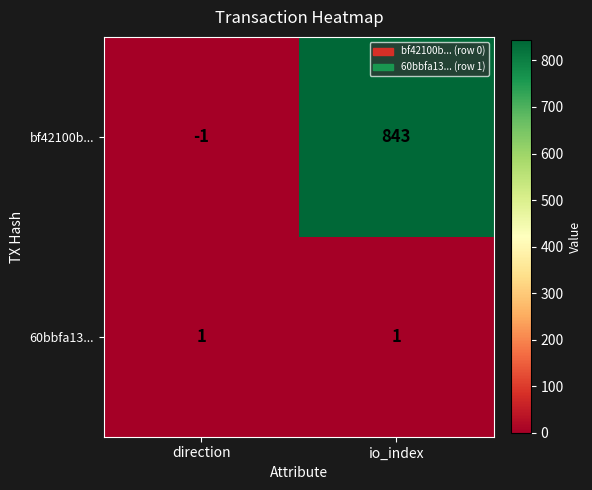

How many categories are shown in the chart?

2